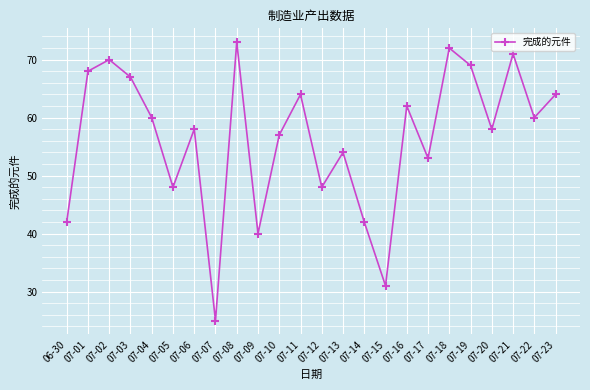

What is the sum of all values?

1356